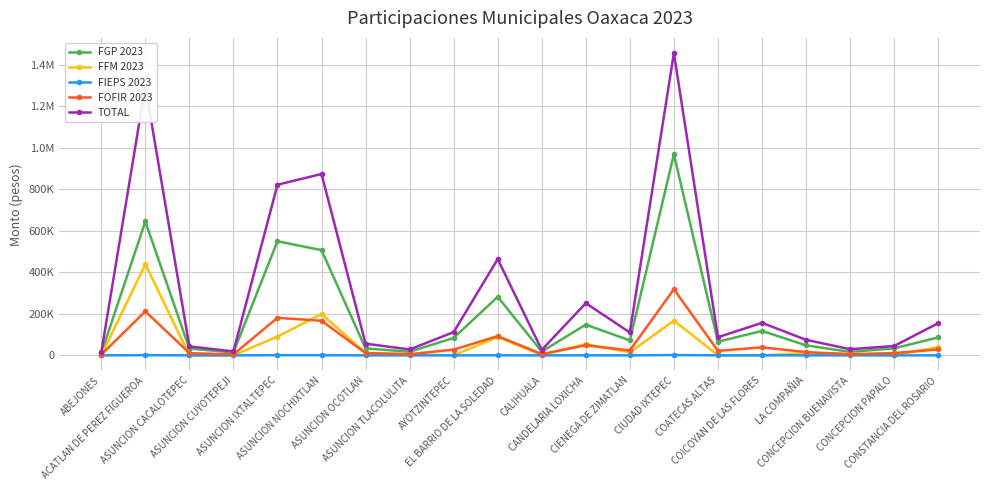

Is the value of TOTAL at AYOTZINTEPEC greater than the value of FIEPS 2023 at COICOYAN DE LAS FLORES?

Yes